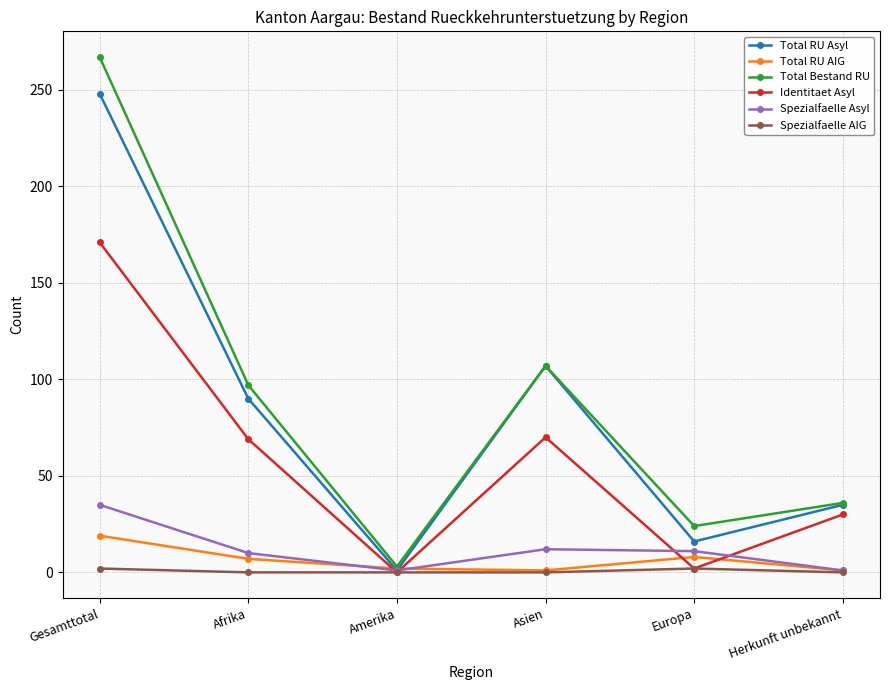

At which category does Total Bestand RU reach its first local valley?

Amerika